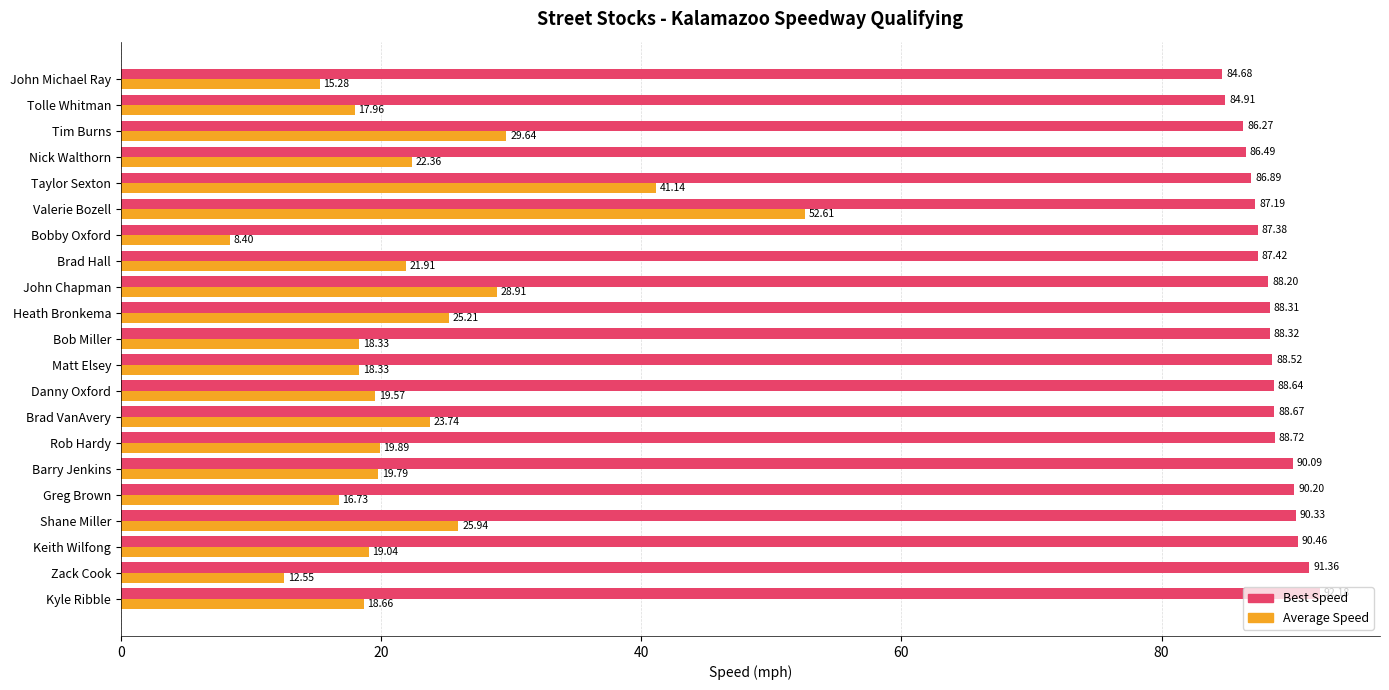

Where is Average Speed nearest to the value 30?

Tim Burns